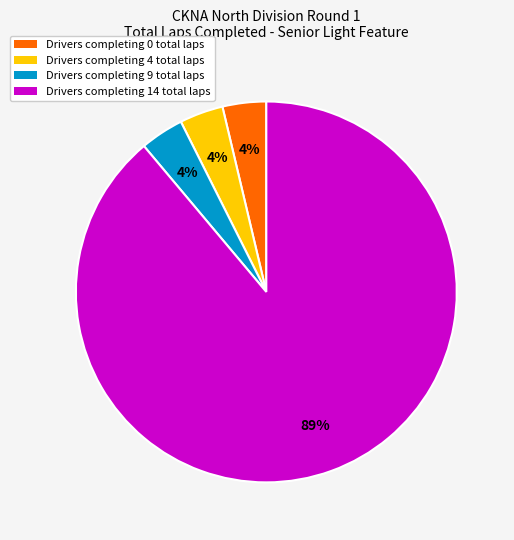

What is the largest slice in the pie chart?

Drivers completing 14 total laps